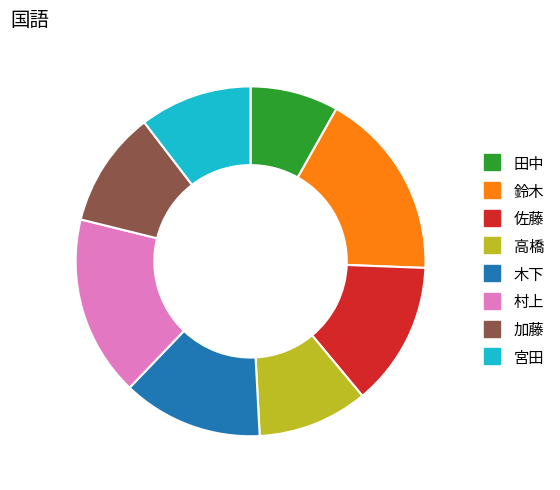

How many slices are in this pie chart?

8